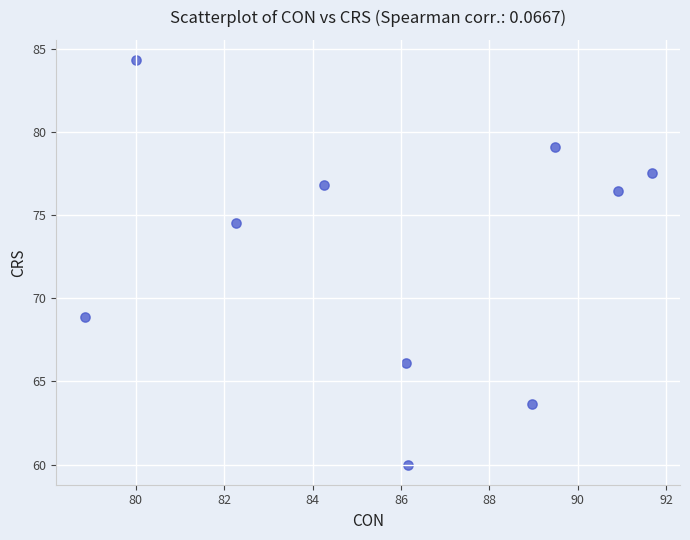

What Y value in the scatter plot is closest to 72?

74.5